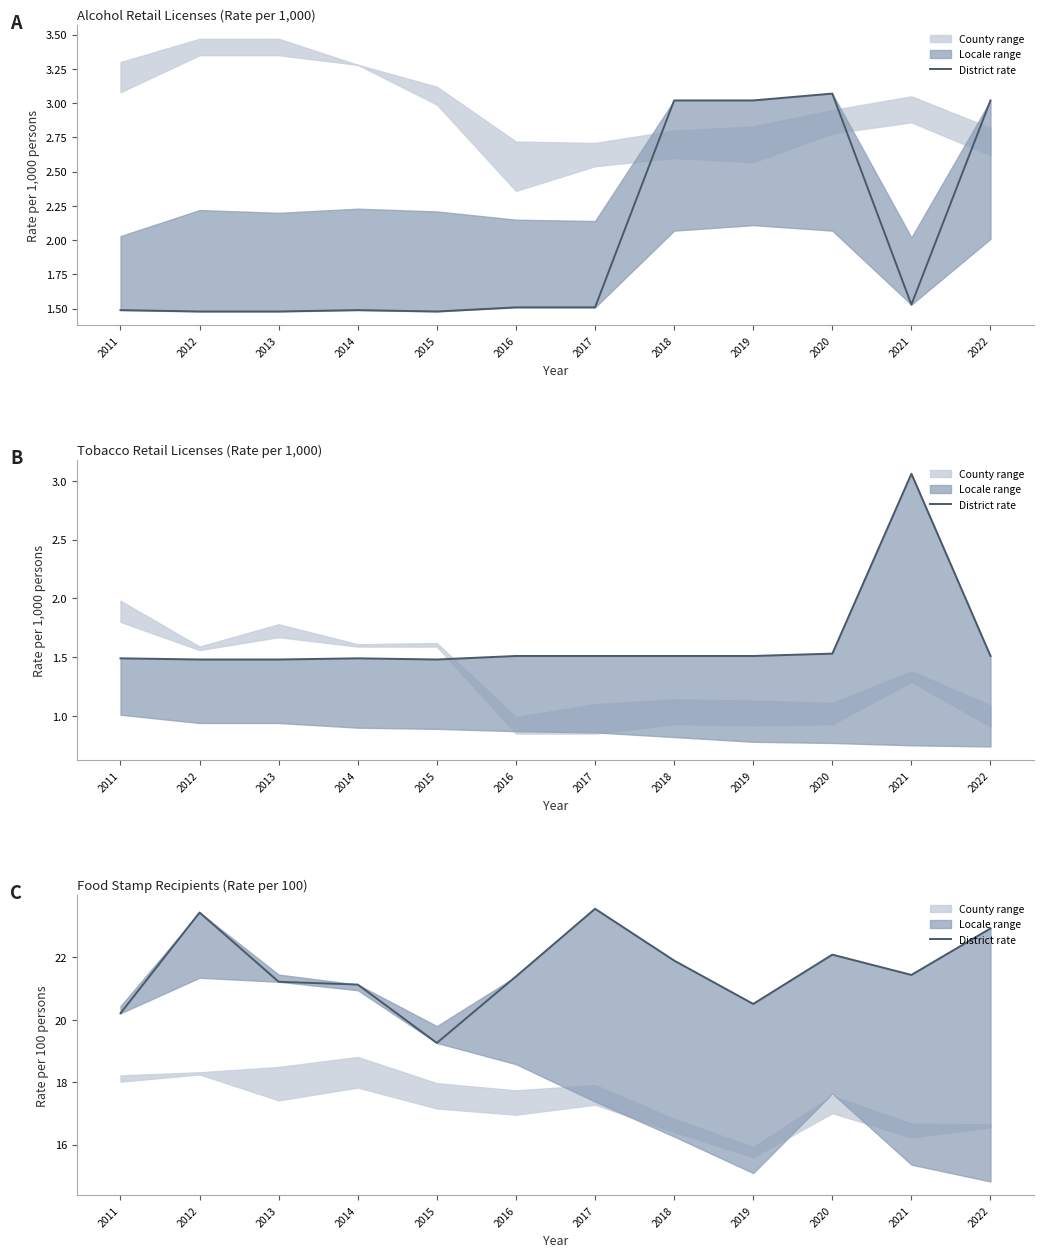

Does the chart display data point markers on the line(s)?

No